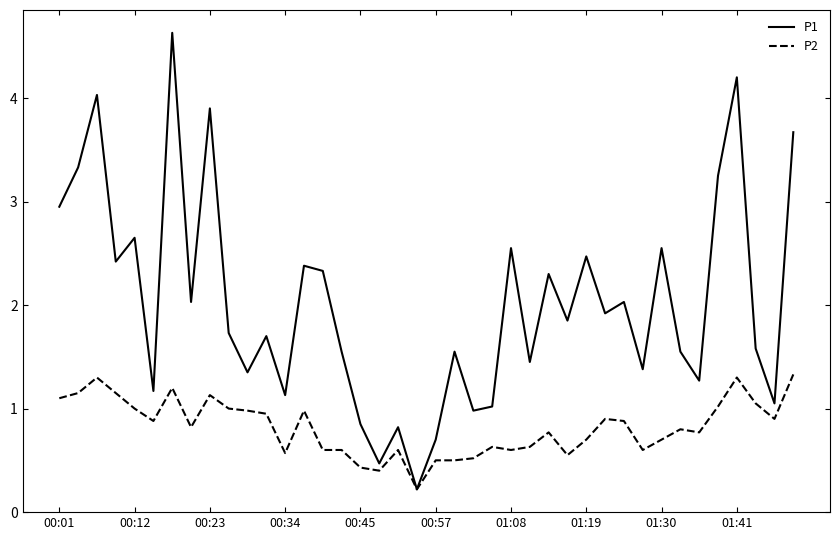

Which series has the largest range (max minus min)?

P1